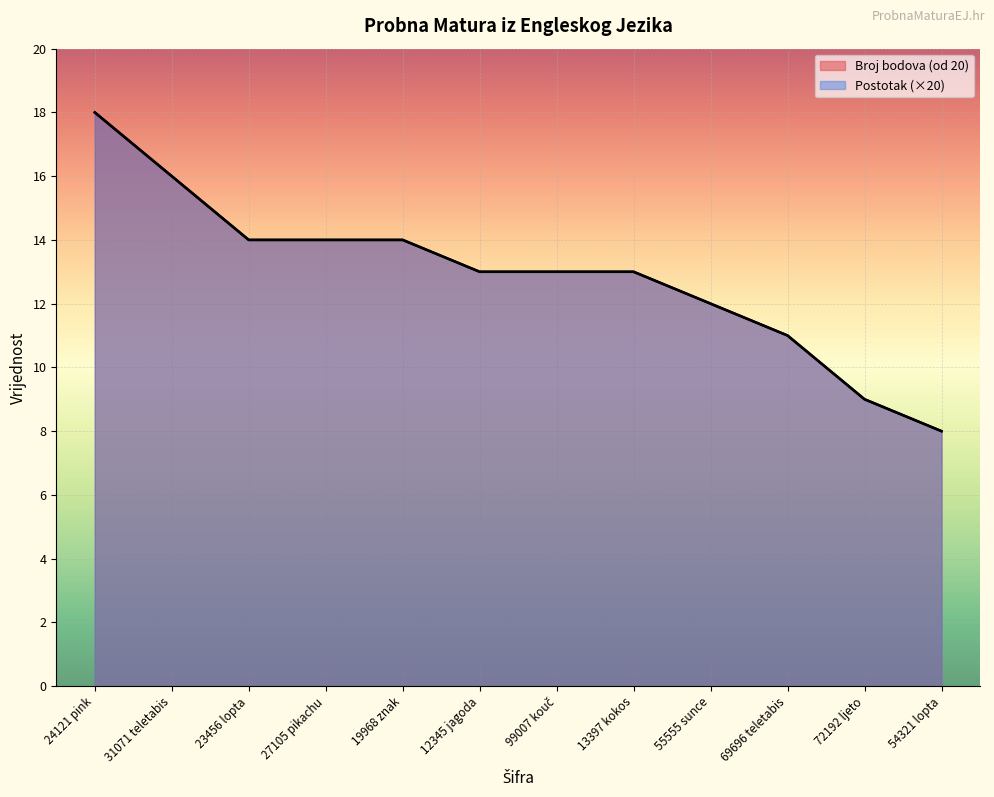

Which series has the largest total across all categories?

Broj bodova (od 20)